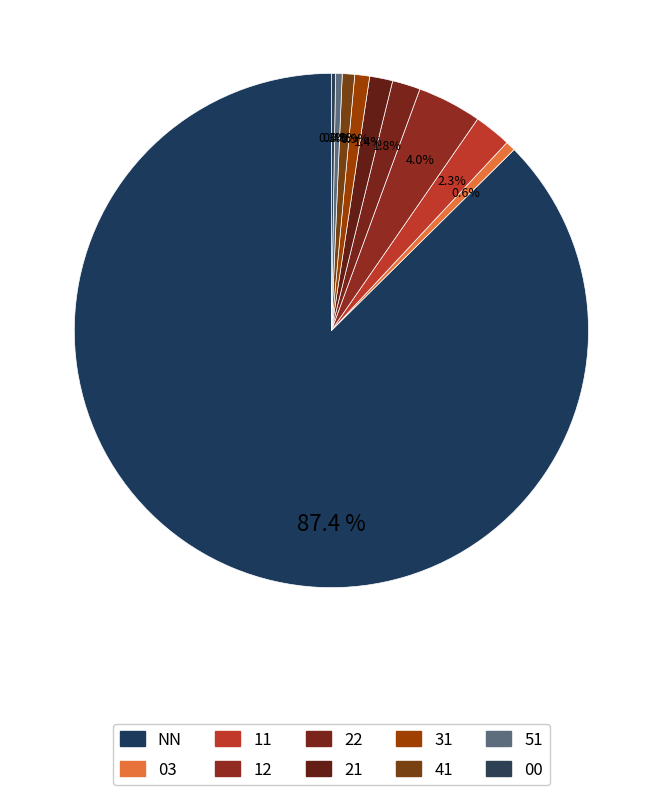

Approximately how many times larger is the value at 51 compared to 03?

0.7